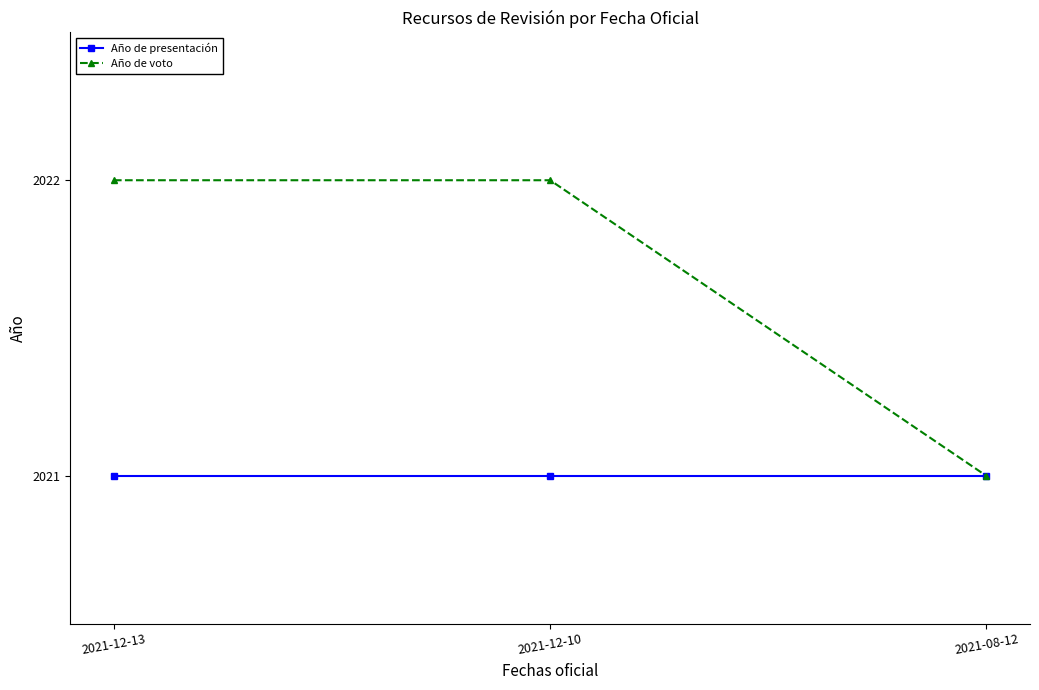

What is the difference between the Año de voto values at 2021-08-12 and 2021-12-13?

1